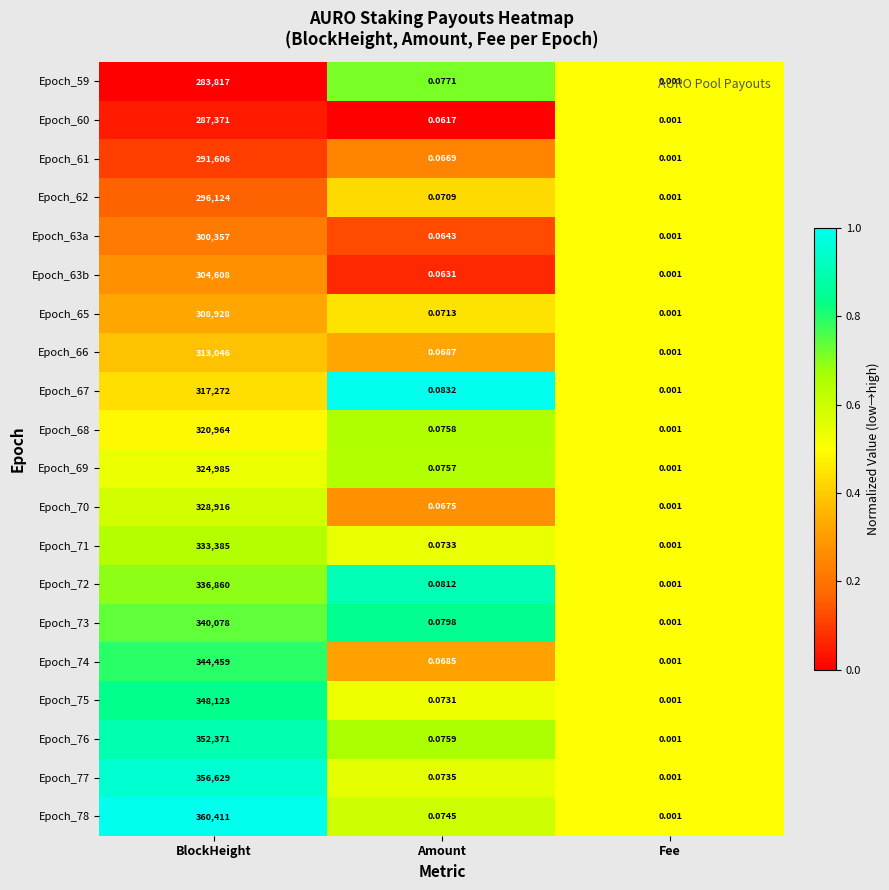

At which label does Epoch_70 reach its peak?

BlockHeight